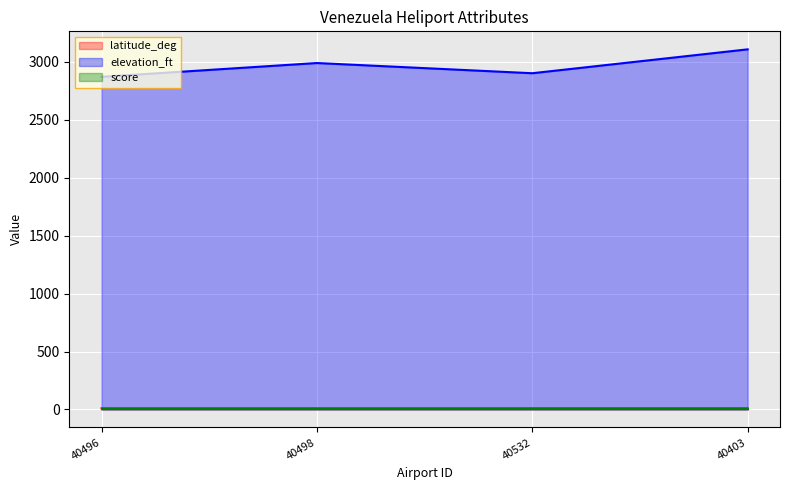

At which category does the chart reach its minimum across all series?

40498